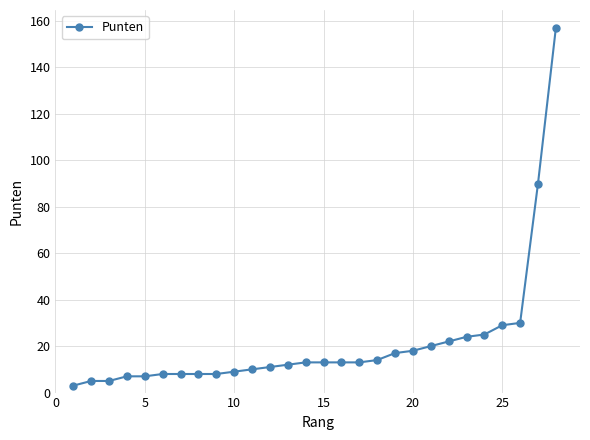

What is the difference between the second highest and second lowest values?

85